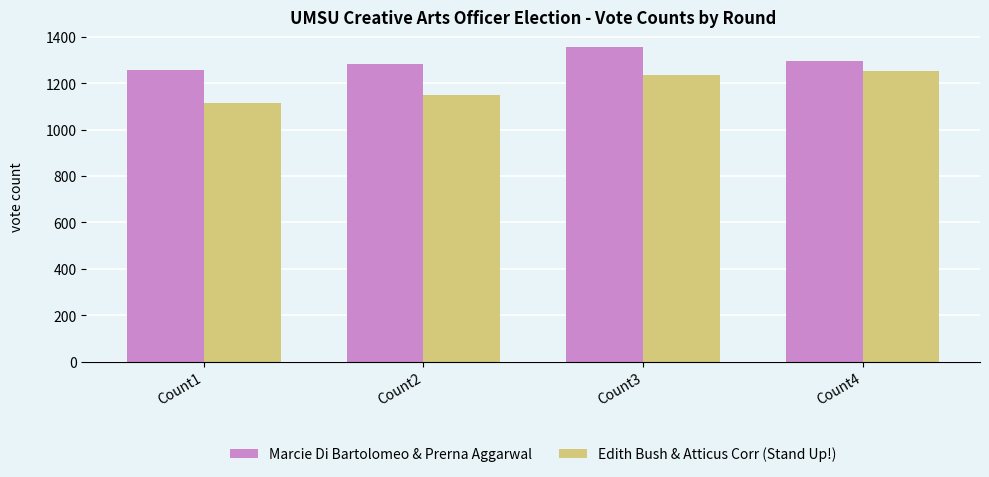

Rank the series by their average value, from highest to lowest.

Marcie Di Bartolomeo & Prerna Aggarwal, Edith Bush & Atticus Corr (Stand Up!)